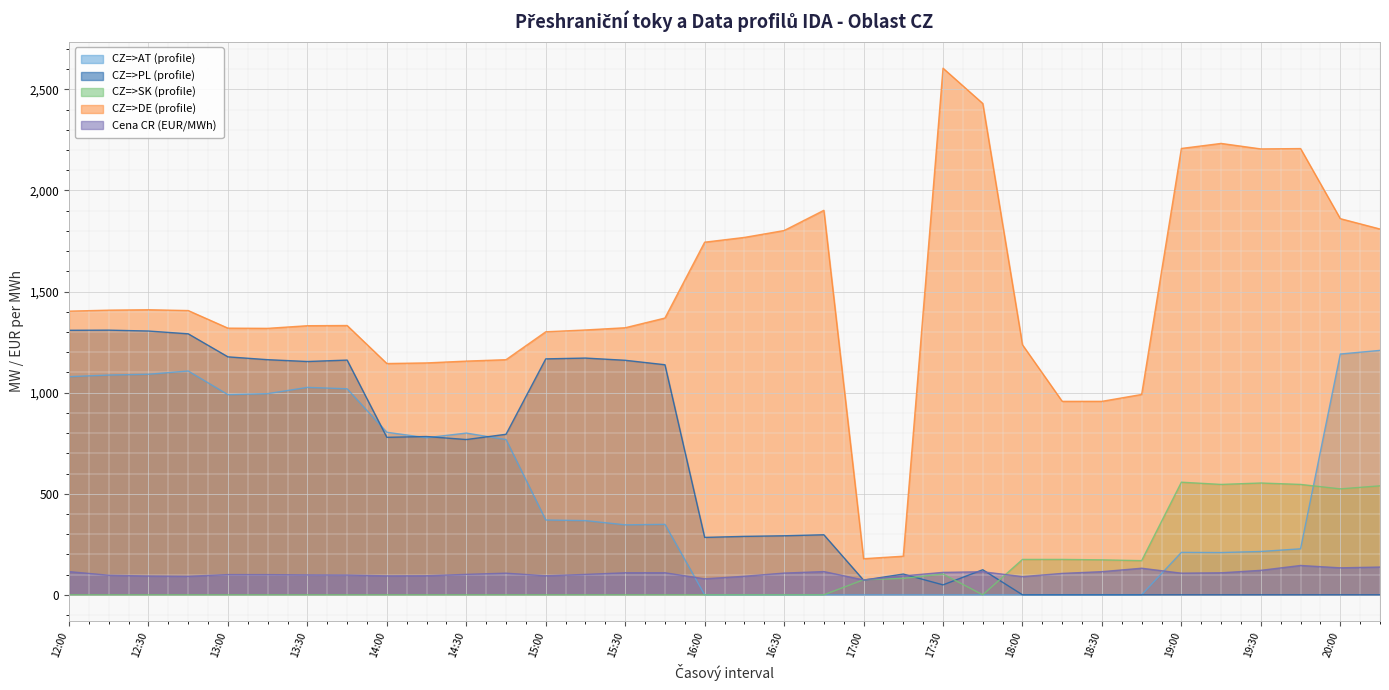

Reading right to left, list all the values displayed in this chart.

CZ=>AT (profile): 20:15=1209.0	20:00=1191.0	19:45=227.5	19:30=214.3	19:15=209.0	19:00=209.8	18:45=0.0	18:30=0.0	18:15=0.0	18:00=0.0	17:45=0.0	17:30=0.0	17:15=0.0	17:00=0.0	16:45=0.0	16:30=0.0	16:15=0.0	16:00=0.0	15:45=348.5	15:30=346.1	15:15=367.0	15:00=370.0	14:45=768.0	14:30=800.0	14:15=777.0	14:00=804.0	13:45=1019.0	13:30=1026.0	13:15=995.0	13:00=990.0	12:45=1107.0	12:30=1091.0	12:15=1087.0	12:00=1079.0
CZ=>PL (profile): 20:15=0.0	20:00=0.0	19:45=0.0	19:30=0.0	19:15=0.0	19:00=0.0	18:45=0.0	18:30=0.0	18:15=0.0	18:00=0.0	17:45=124.0	17:30=49.2	17:15=102.7	17:00=72.5	16:45=297.0	16:30=292.0	16:15=289.0	16:00=284.0	15:45=1138.0	15:30=1160.0	15:15=1171.0	15:00=1167.0	14:45=794.0	14:30=768.0	14:15=783.0	14:00=779.0	13:45=1161.0	13:30=1154.0	13:15=1163.0	13:00=1177.0	12:45=1291.0	12:30=1304.7	12:15=1309.1	12:00=1308.4
CZ=>SK (profile): 20:15=539.0	20:00=524.0	19:45=546.0	19:30=553.0	19:15=546.0	19:00=557.0	18:45=169.0	18:30=173.0	18:15=175.0	18:00=175.0	17:45=0.0	17:30=102.8	17:15=81.3	17:00=74.5	16:45=0.0	16:30=0.0	16:15=0.0	16:00=0.0	15:45=0.0	15:30=0.0	15:15=0.0	15:00=0.0	14:45=0.0	14:30=0.0	14:15=0.0	14:00=0.0	13:45=0.0	13:30=0.0	13:15=0.0	13:00=0.0	12:45=0.0	12:30=0.0	12:15=0.0	12:00=0.0
CZ=>DE (profile): 20:15=1809.3	20:00=1860.6	19:45=2207.2	19:30=2205.5	19:15=2232.7	19:00=2207.8	18:45=991.0	18:30=957.0	18:15=956.9	18:00=1236.5	17:45=2430.3	17:30=2604.8	17:15=191.0	17:00=178.6	16:45=1901.8	16:30=1801.8	16:15=1767.8	16:00=1744.2	15:45=1369.0	15:30=1321.0	15:15=1310.0	15:00=1301.0	14:45=1163.0	14:30=1156.0	14:15=1147.0	14:00=1144.0	13:45=1332.0	13:30=1331.0	13:15=1318.0	13:00=1319.0	12:45=1406.0	12:30=1410.0	12:15=1408.0	12:00=1403.0
Cena CR (EUR/MWh): 20:15=137.3	20:00=133.4	19:45=145.1	19:30=121.0	19:15=108.8	19:00=107.0	18:45=131.5	18:30=114.5	18:15=105.8	18:00=90.0	17:45=114.0	17:30=111.0	17:15=93.4	17:00=73.5	16:45=115.0	16:30=107.4	16:15=91.8	16:00=79.1	15:45=109.0	15:30=109.0	15:15=100.9	15:00=94.1	14:45=107.0	14:30=101.1	14:15=94.2	14:00=93.7	13:45=97.7	13:30=98.4	13:15=99.9	13:00=100.0	12:45=91.6	12:30=93.0	12:15=96.7	12:00=114.7